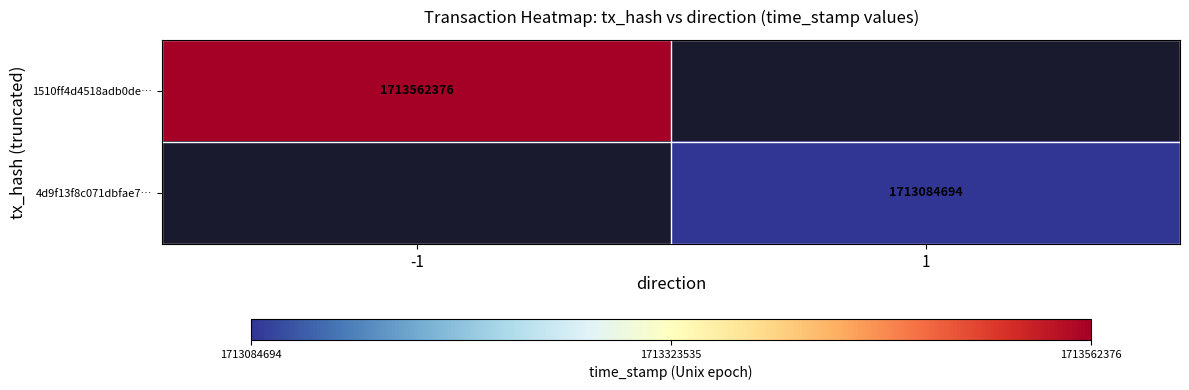

Is it true that 4d9f13f8c071dbfae7… equals 1713084694 at 1?

True